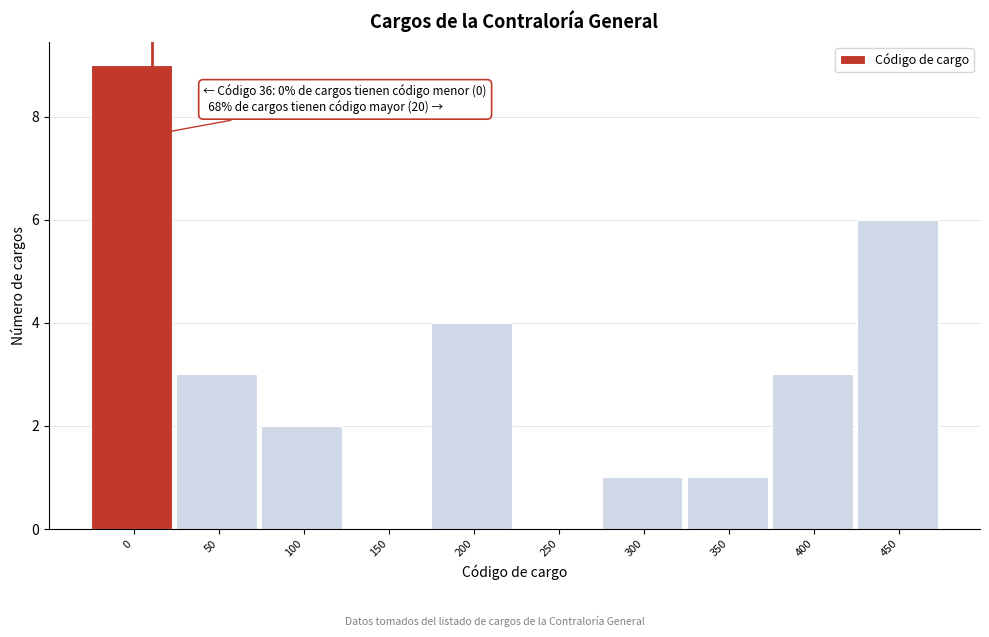

Reading left to right, extract all data points from this chart.

0=9	50=3	100=2	150=0	200=4	250=0	300=1	350=1	400=3	450=6